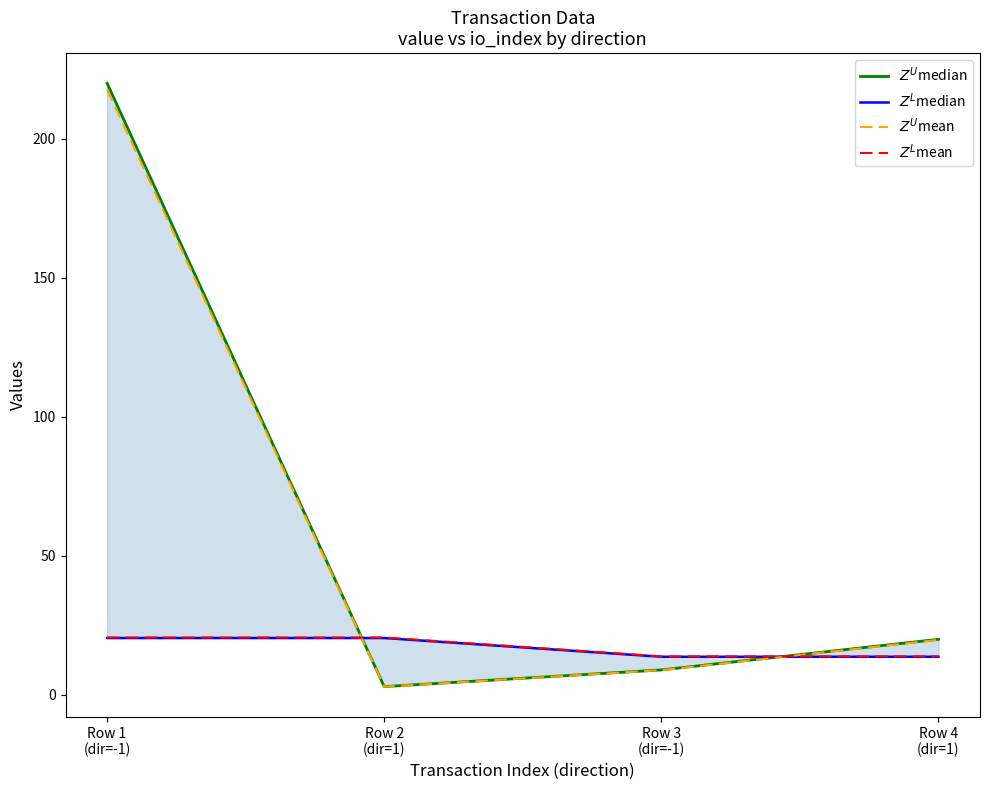

List the labels in order of $Z^L$mean value, smallest first.

Row 3
(dir=-1), Row 4
(dir=1), Row 1
(dir=-1), Row 2
(dir=1)